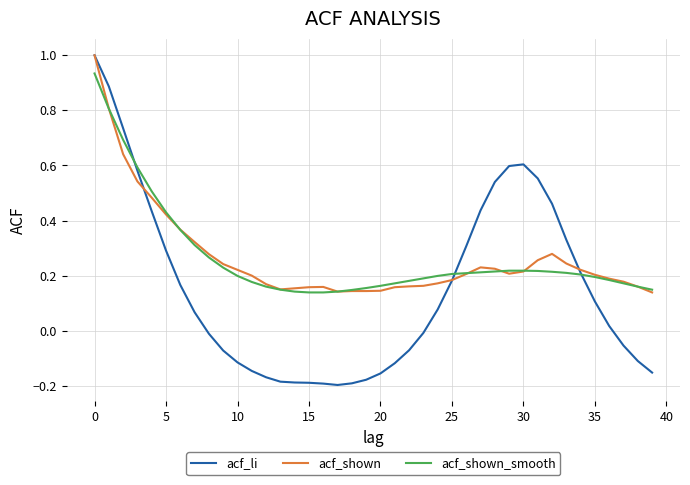

Which series has the largest range (max minus min)?

acf_li